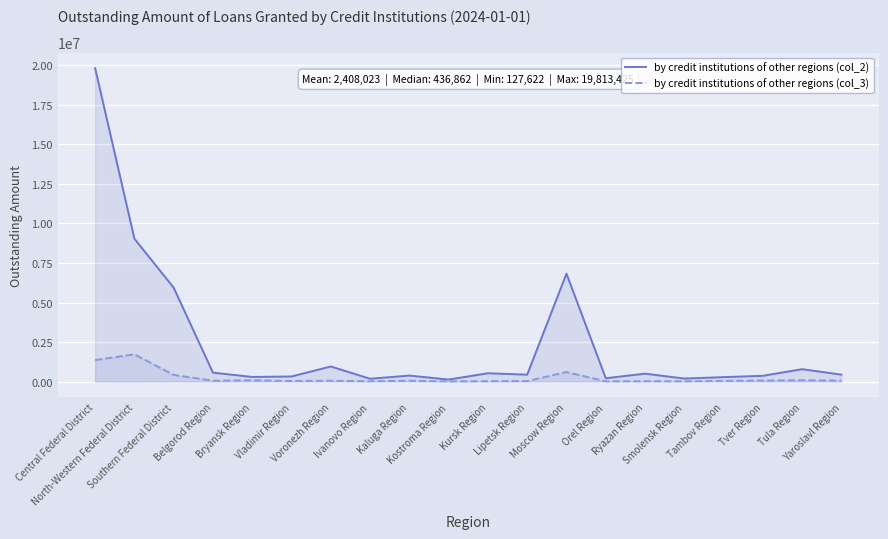

What is the label of the 6th point from the left?

Vladimir Region